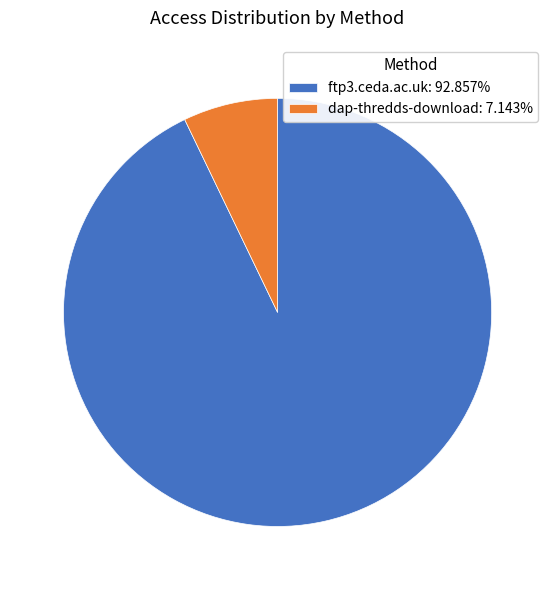

Which category has the smallest portion of the pie?

dap-thredds-download